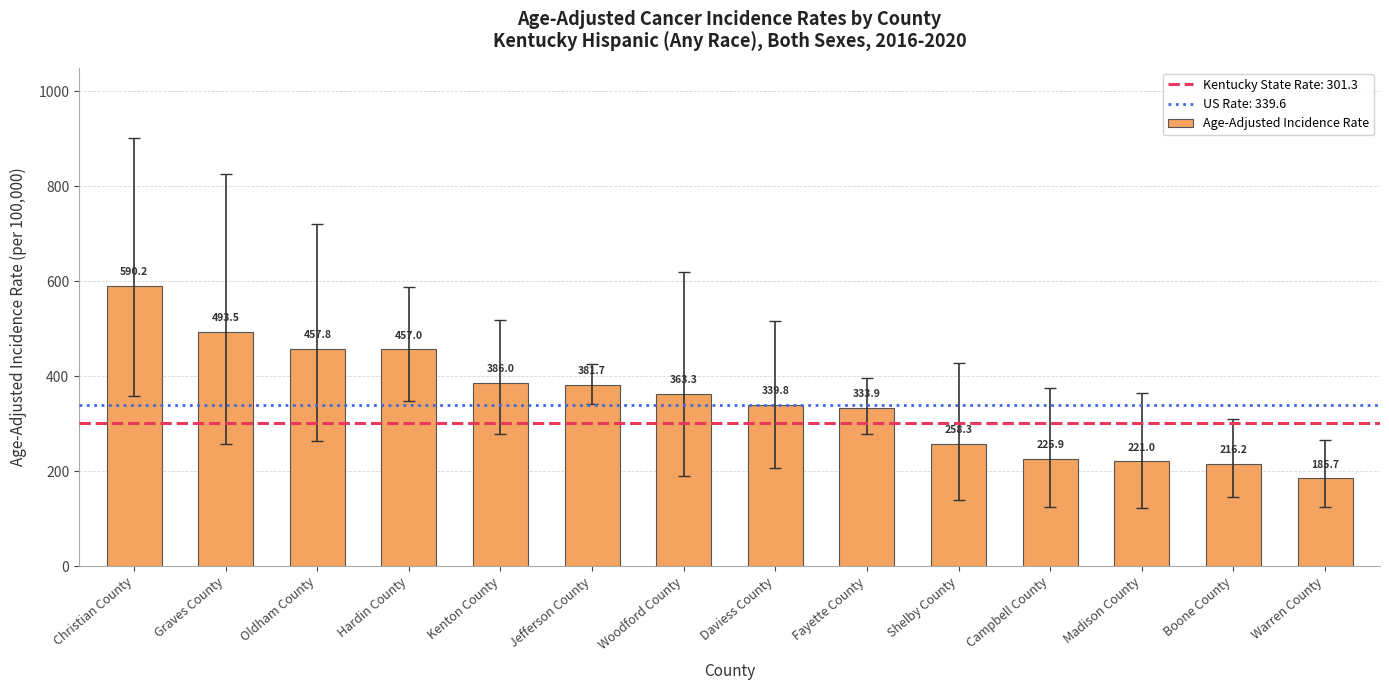

Which label corresponds to the largest value in the chart?

Christian County